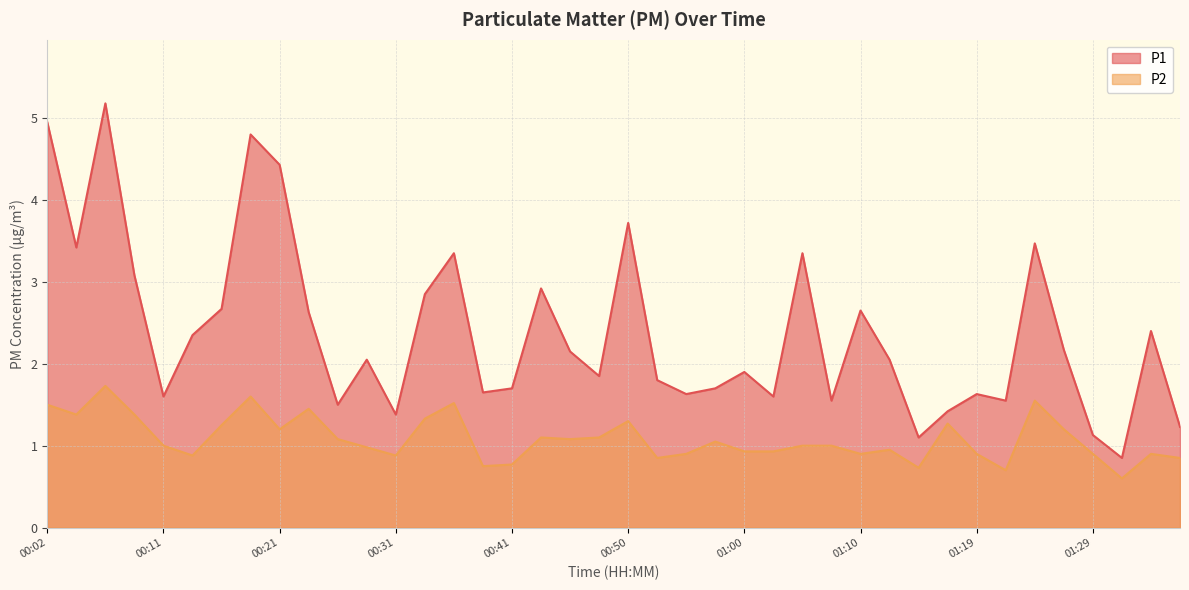

What is the label of the 27th point from the left?

01:05